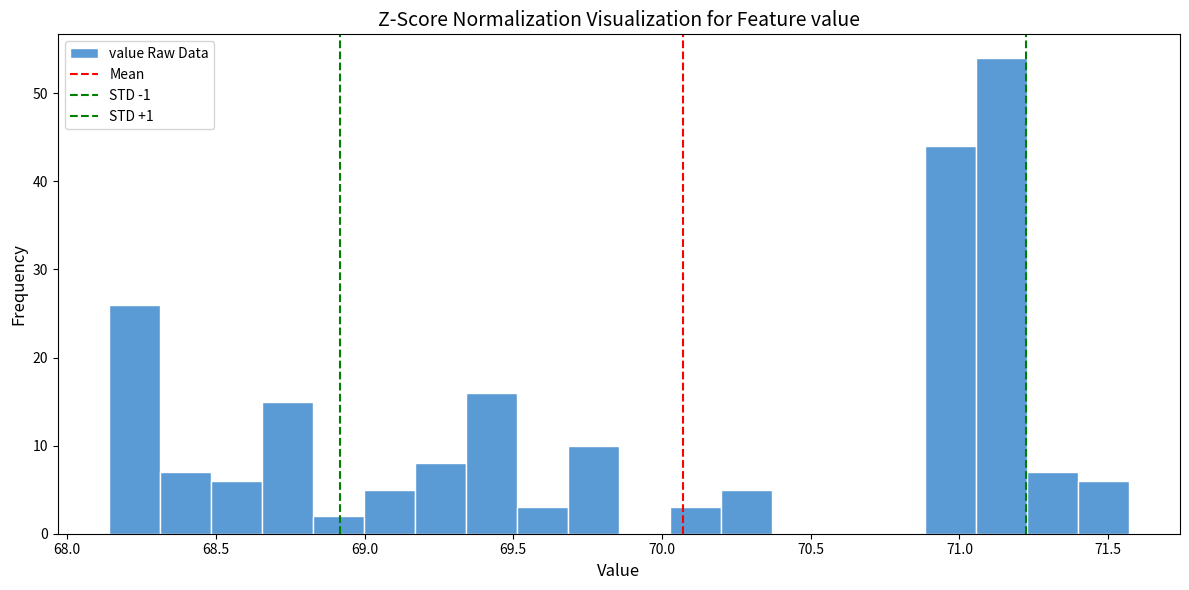

Around what value on the x-axis is the tallest bar? Give the approximate position of its centre, as read against the axis.

71.15